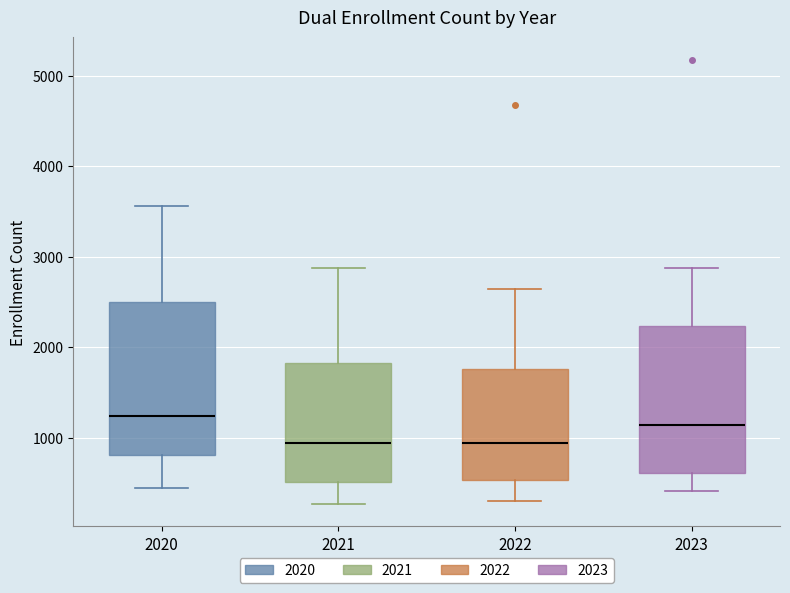

Where is the lower edge of the box at x = 2020 on the y-axis? The values are not printed on the chart, so give them approximately, as read against the axis.

800